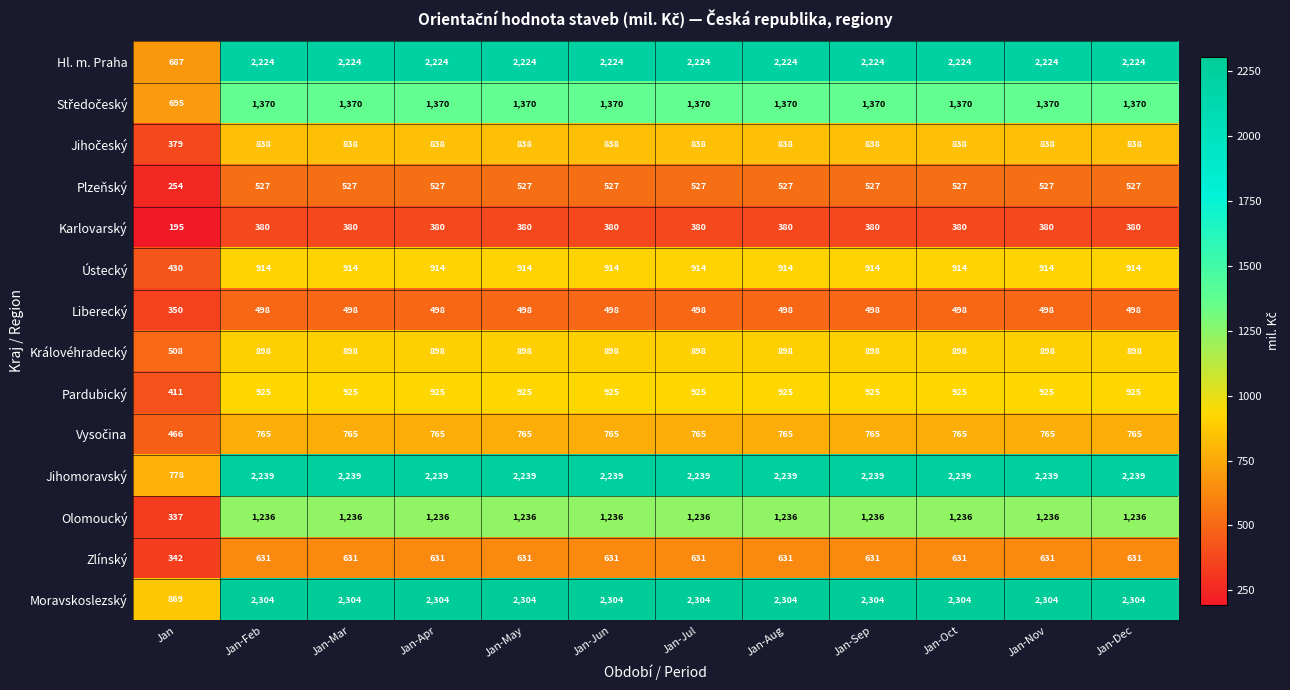

True or false: Hl. m. Praha has a value of 2224 at Jan-Jul.

True